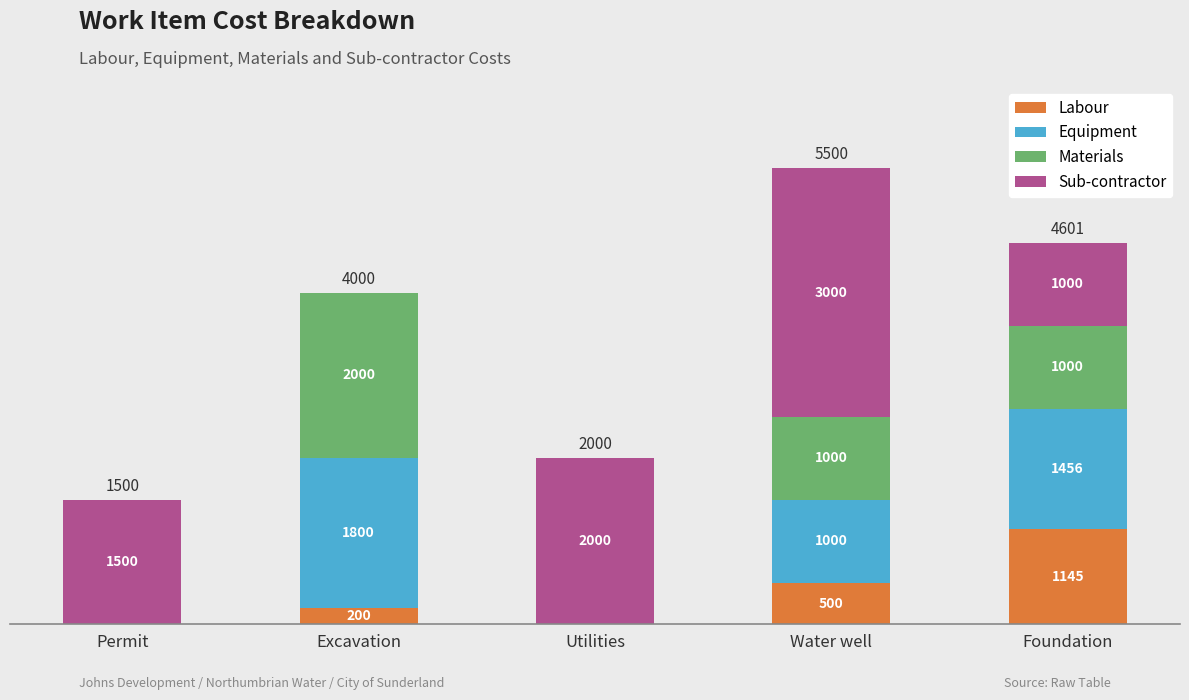

At which label is Labour closest to 572?

Water well